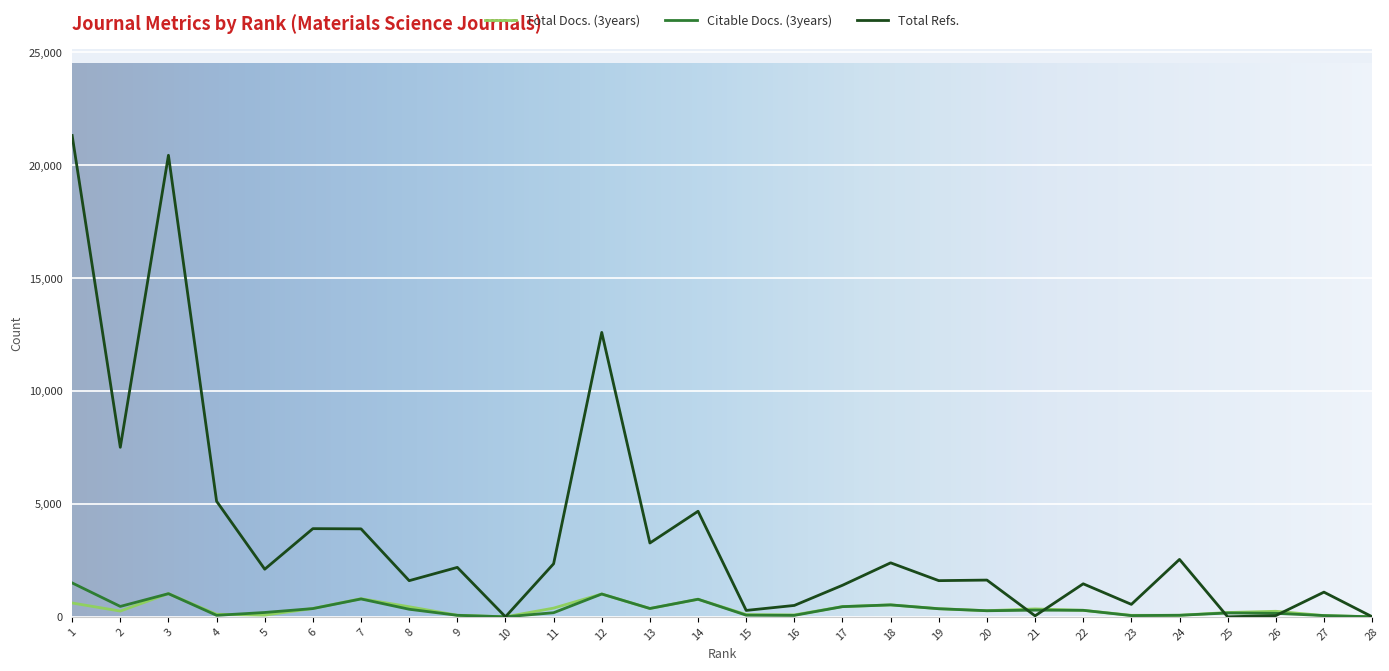

At which label is Total Refs. closest to 10659?

12